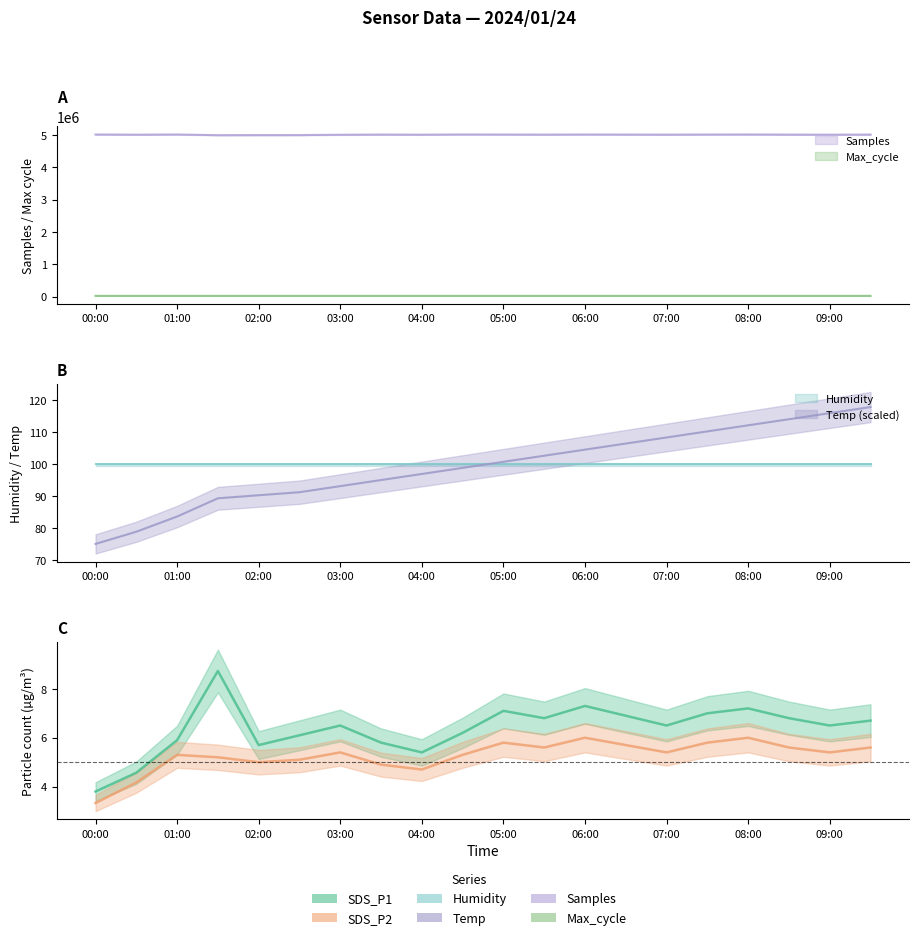

Does the chart have visible grid lines?

No